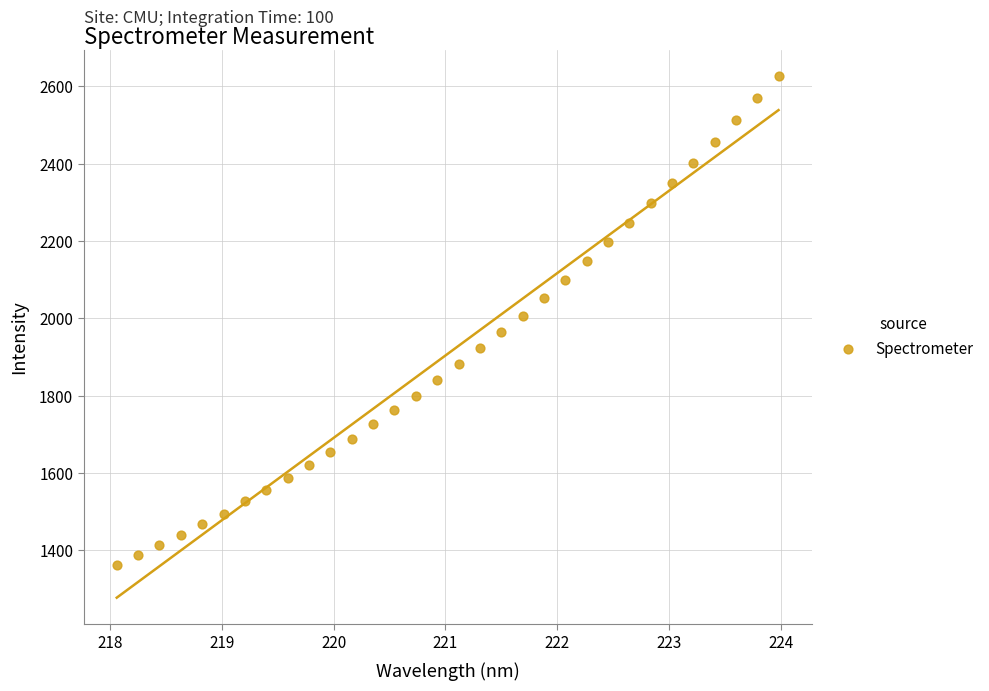

What is the range of X values (max minus min)?

5.9